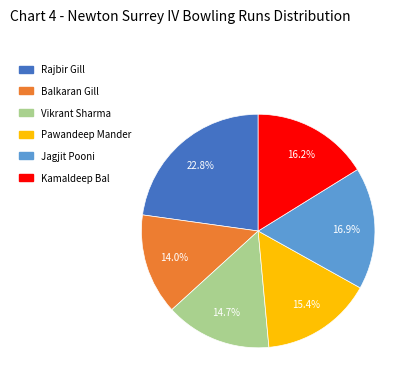

What percentage is the Vikrant Sharma slice, to the nearest percent?

15%